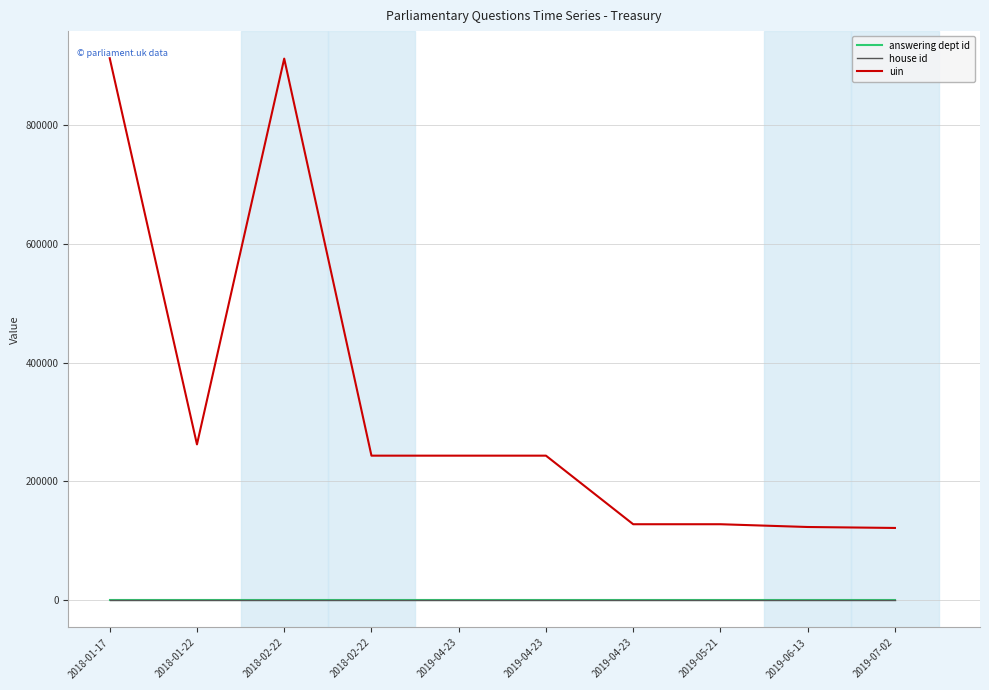

Reading left to right, transcribe all the data shown in this chart.

answering dept id: 14	14	14	14	14	14	14	14	14	14
house id: 1	1	1	1	1	1	1	1	1	1
uin: 911689	262305	911025	243373	243374	243375	128059	128060	123405	121804